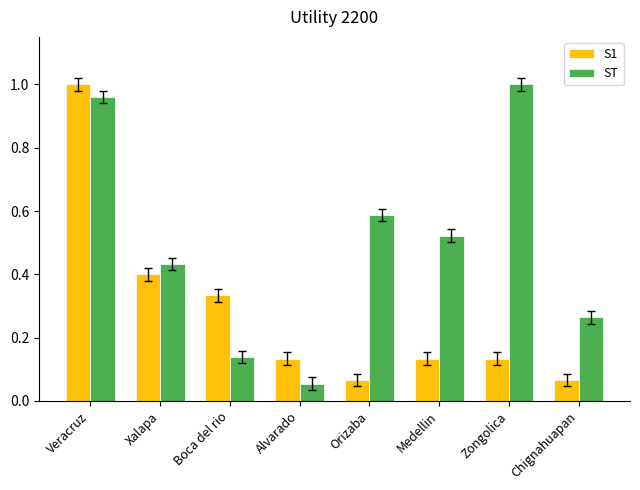

What is the label of the 7th bar from the right?

Xalapa